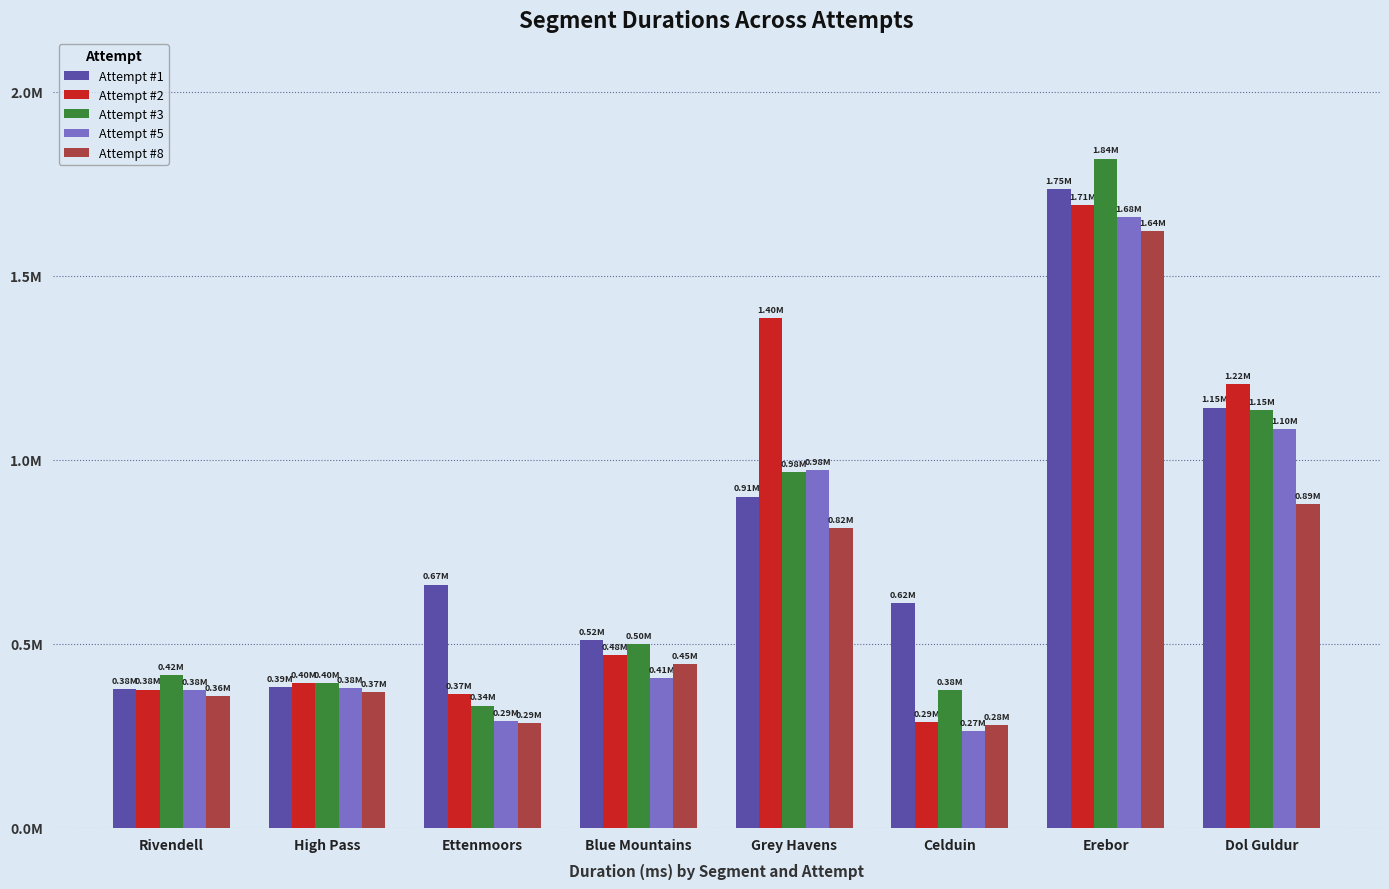

Are the bars grouped side by side (vs. stacked)?

Yes